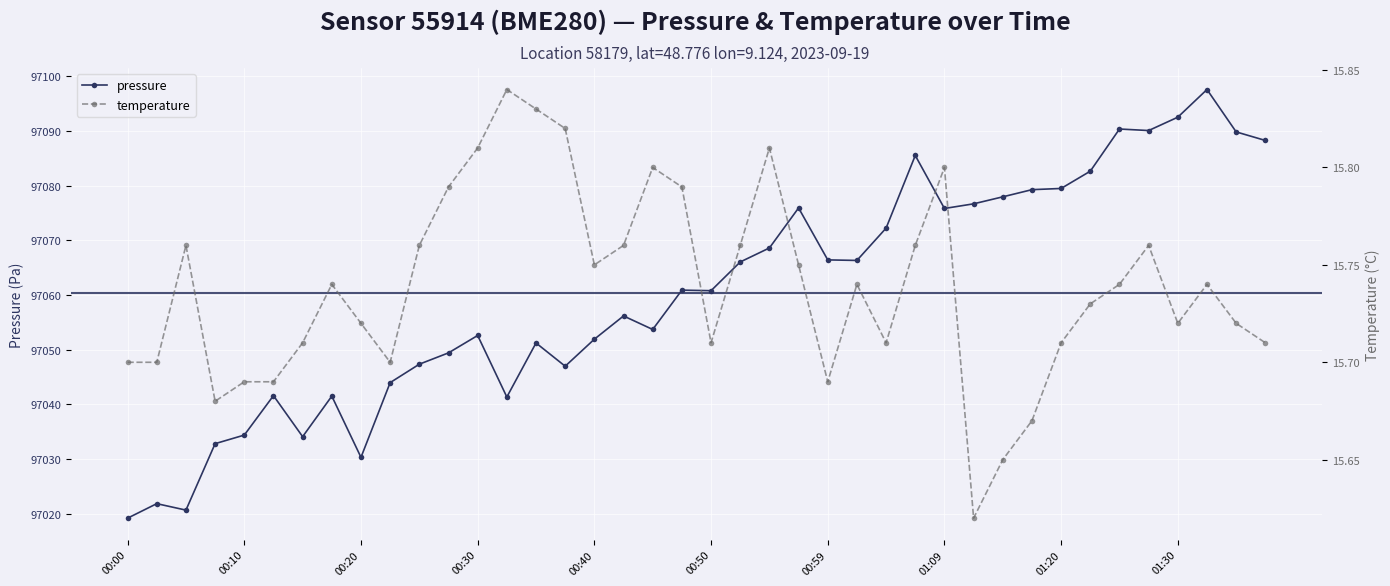

What value does the pressure series have at 31?

97079.2